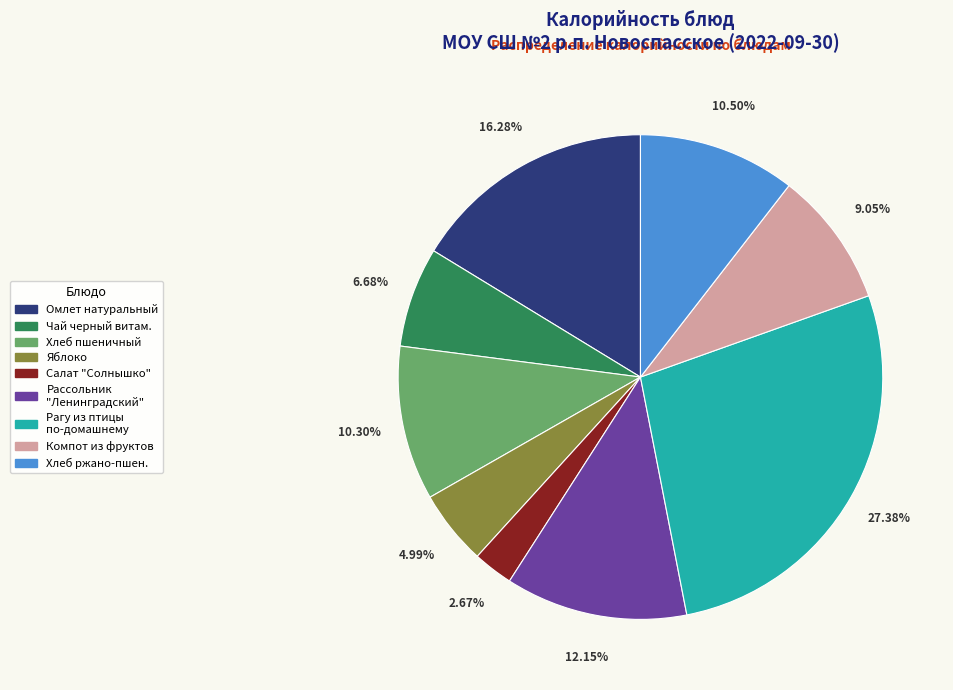

How many segments does this pie chart have?

9